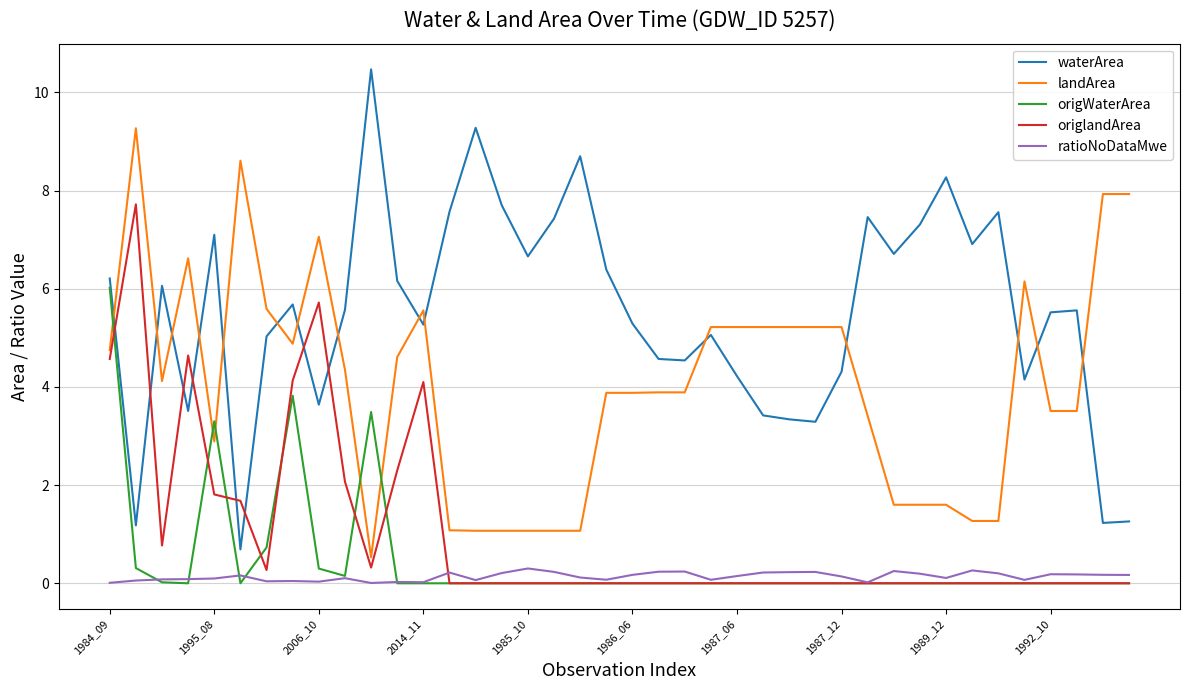

True or false: ratioNoDataMwe and waterArea intersect in this chart.

False